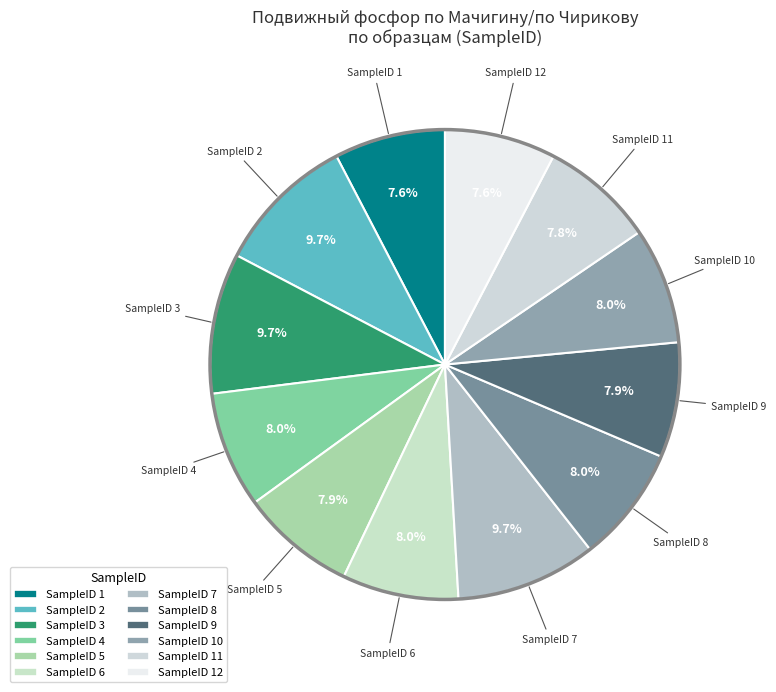

How many slices are in this pie chart?

12